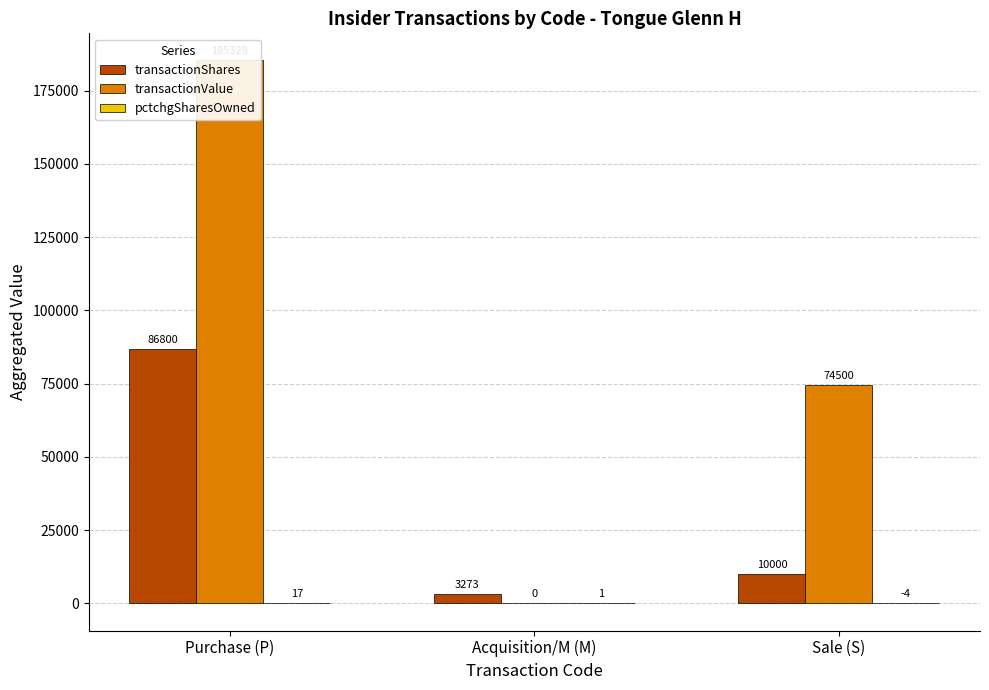

Which has a higher value, Purchase (P) or Sale (S)?

Purchase (P)